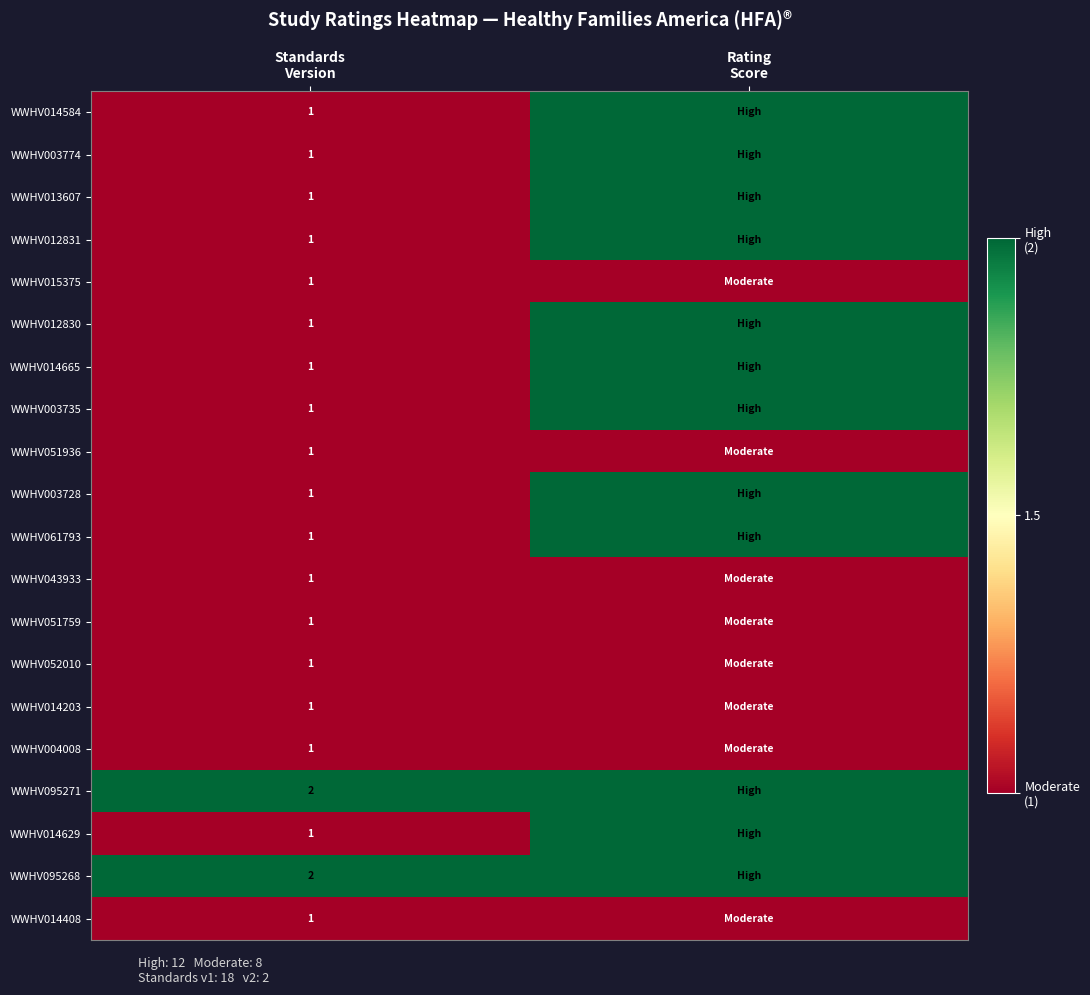

Is the value of WWHV095271 at Rating Score greater than the value of WWHV014629 at Standards Version?

Yes